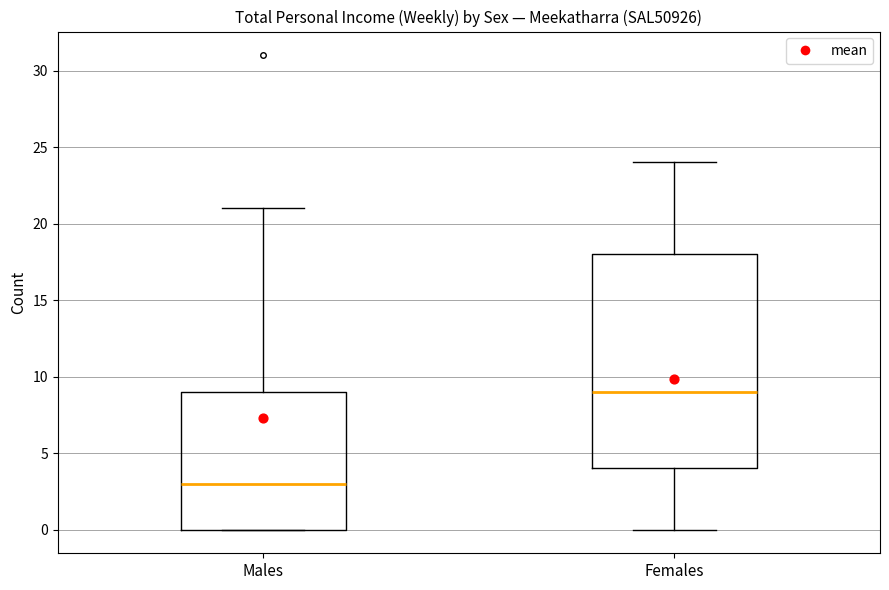

Reading left to right, transcribe this box plot: for each box, give where its median line is, the range the box spans, and where its two whiskers end, as read against the y-axis. The values are not printed on the chart, so give them approximately, as read against the axis.

Males: median 3, box 0 to 9, whiskers 0 to 21
Females: median 9, box 4 to 18, whiskers 0 to 24